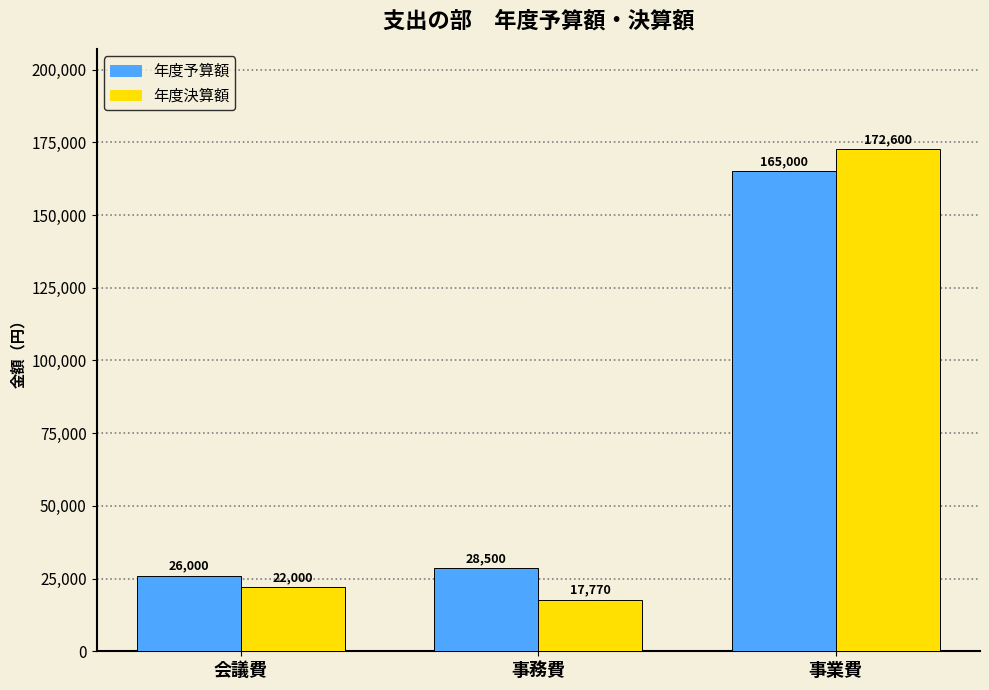

What are all the series names shown in the legend?

年度予算額, 年度決算額